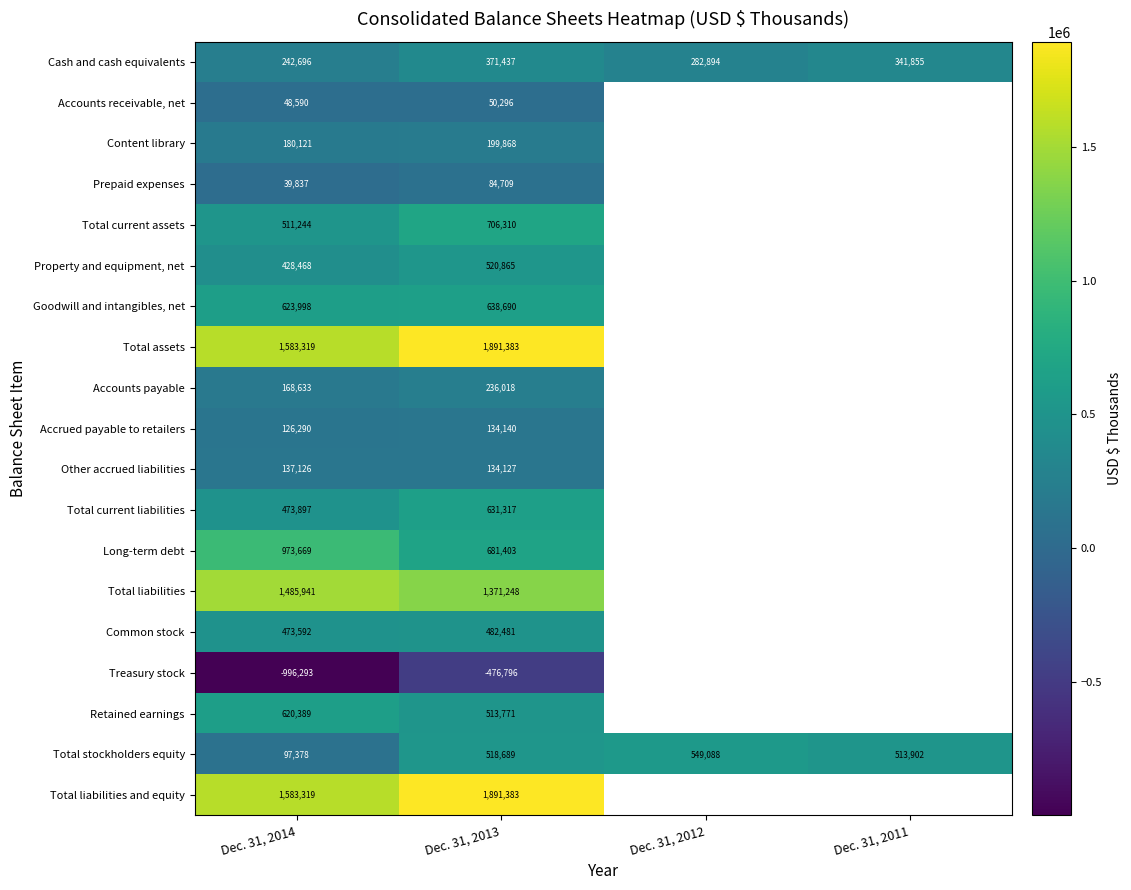

At which category is the sum across all series the highest?

Dec. 31, 2013